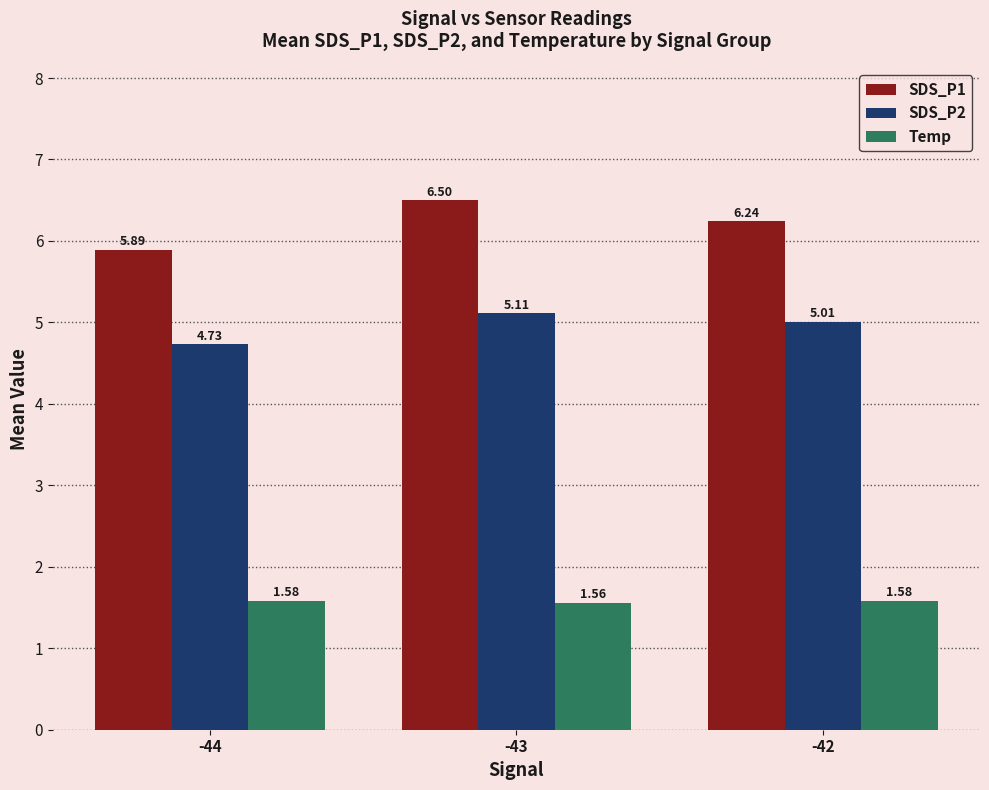

Rank the series by their average value, from highest to lowest.

SDS_P1, SDS_P2, Temp